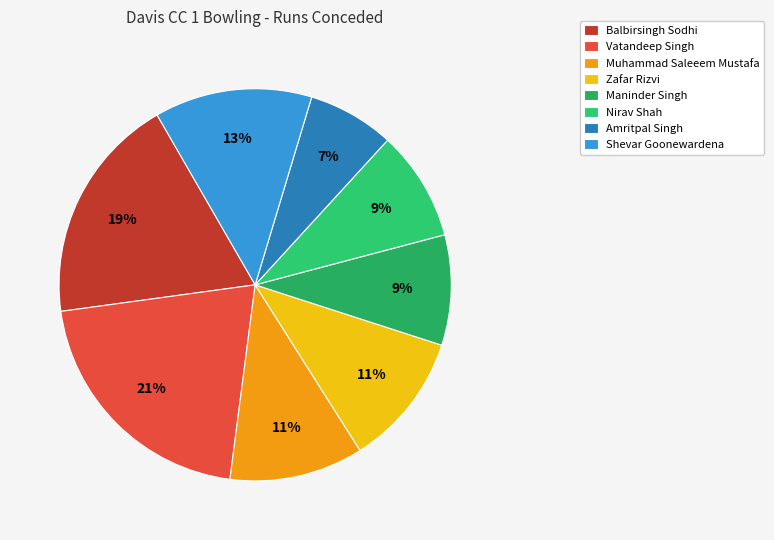

What is the largest slice in the pie chart?

Vatandeep Singh